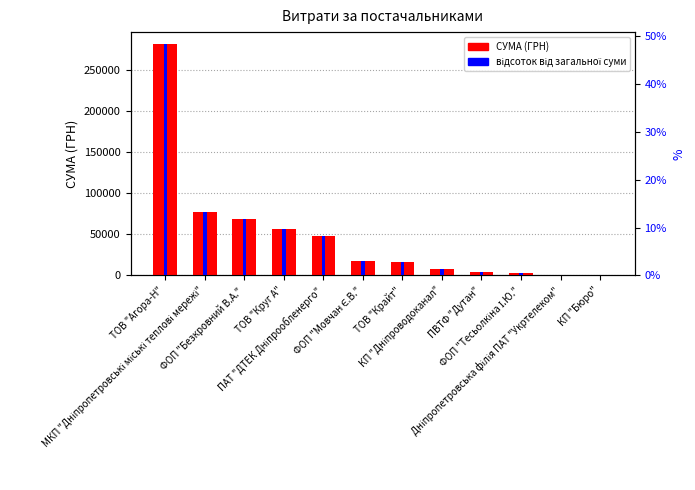

Is it true that СУМА (ГРН) equals 56280.2 at ТОВ "Круг А"?

True